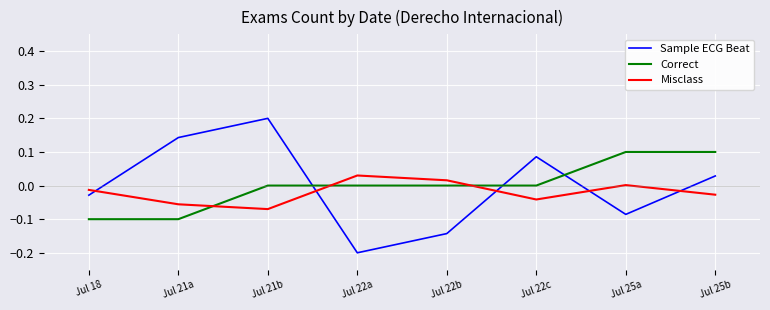

Where do Sample ECG Beat and Correct first cross each other?

Jul 21b and Jul 22a